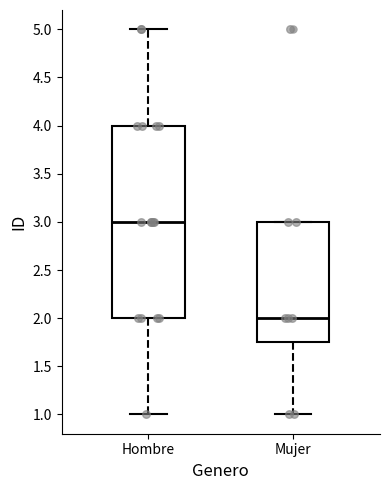

Reading left to right, transcribe this box plot: for each box, give where its median line is, the range the box spans, and where its two whiskers end, as read against the y-axis. The values are not printed on the chart, so give them approximately, as read against the axis.

Hombre: median 3.00, box 2.00 to 4.00, whiskers 1.00 to 5.00
Mujer: median 2.00, box 1.75 to 3.00, whiskers 1.00 to 3.00